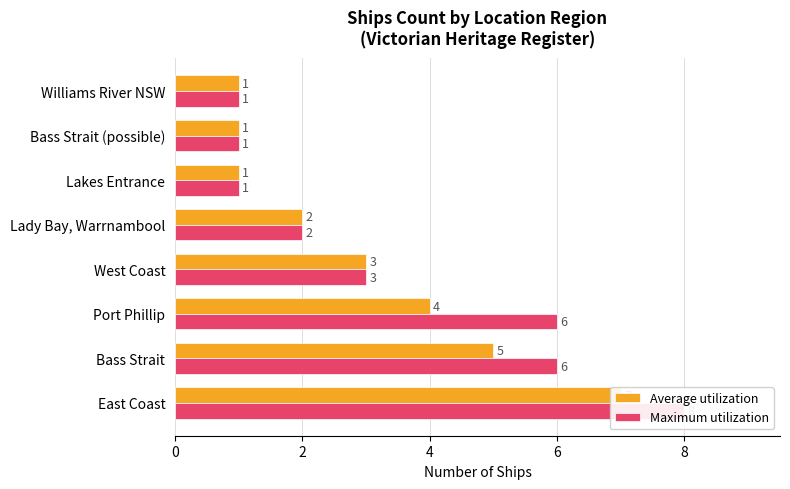

Rank the series by their average value, from lowest to highest.

Average utilization, Maximum utilization